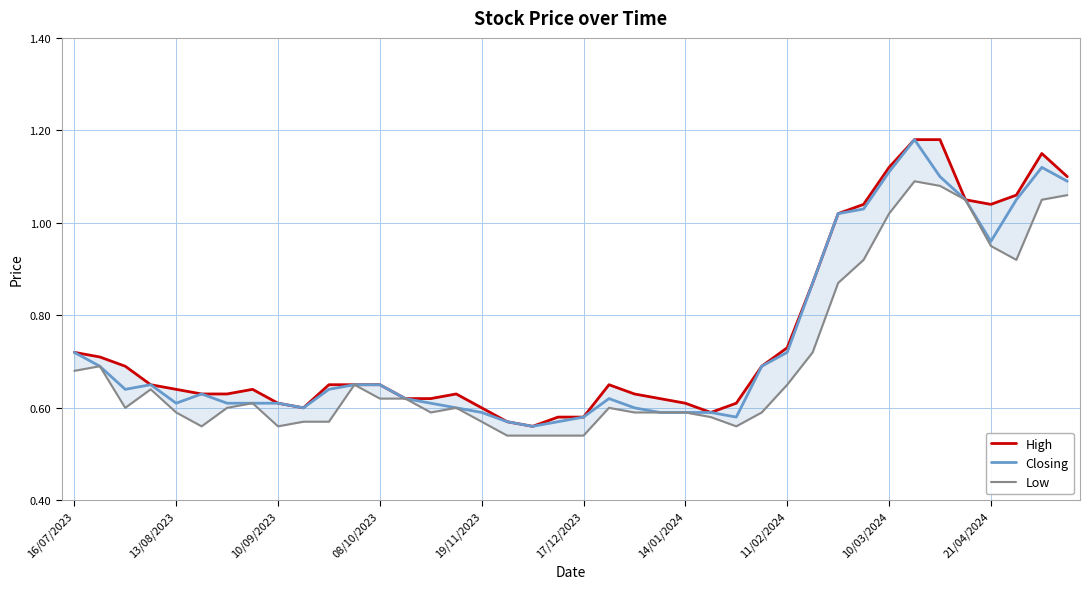

Is this an area chart (filled region under the line)?

No